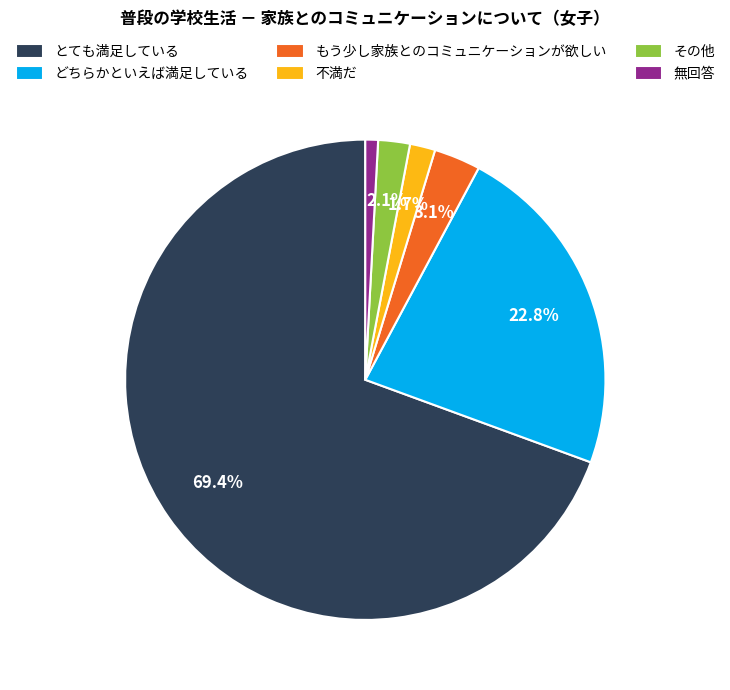

The どちらかといえば満足している slice represents 23% of the pie. True or false?

True